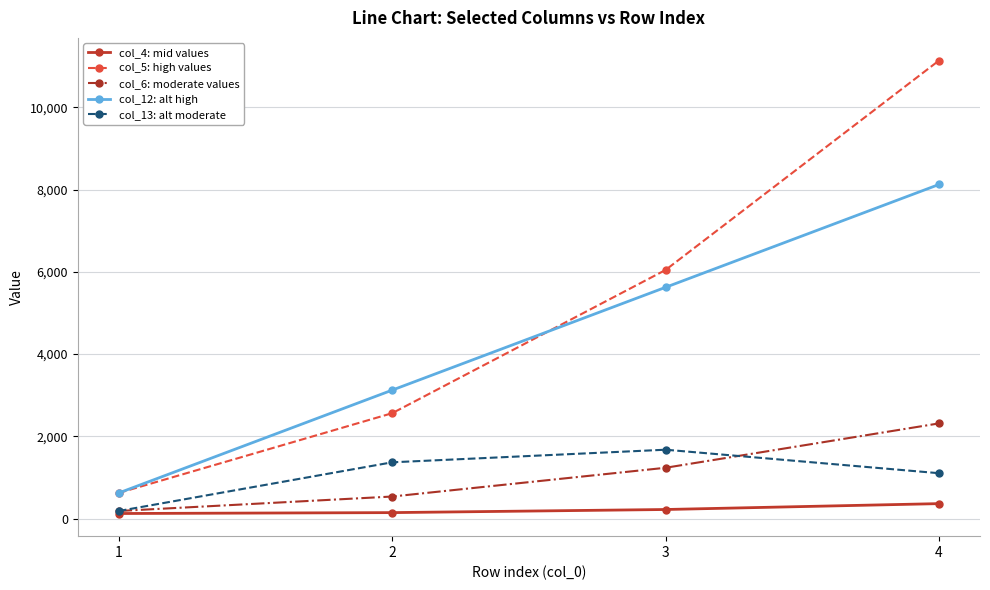

What is the minimum value for col_5: high values?

625.0